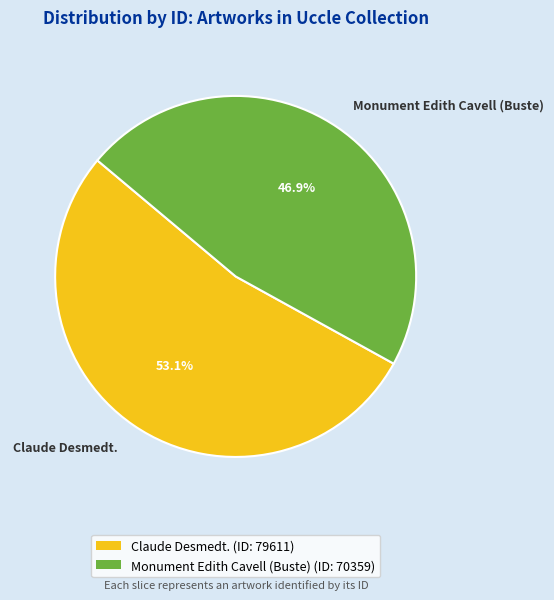

What percentage is NOT represented by Claude Desmedt.?

46.9%